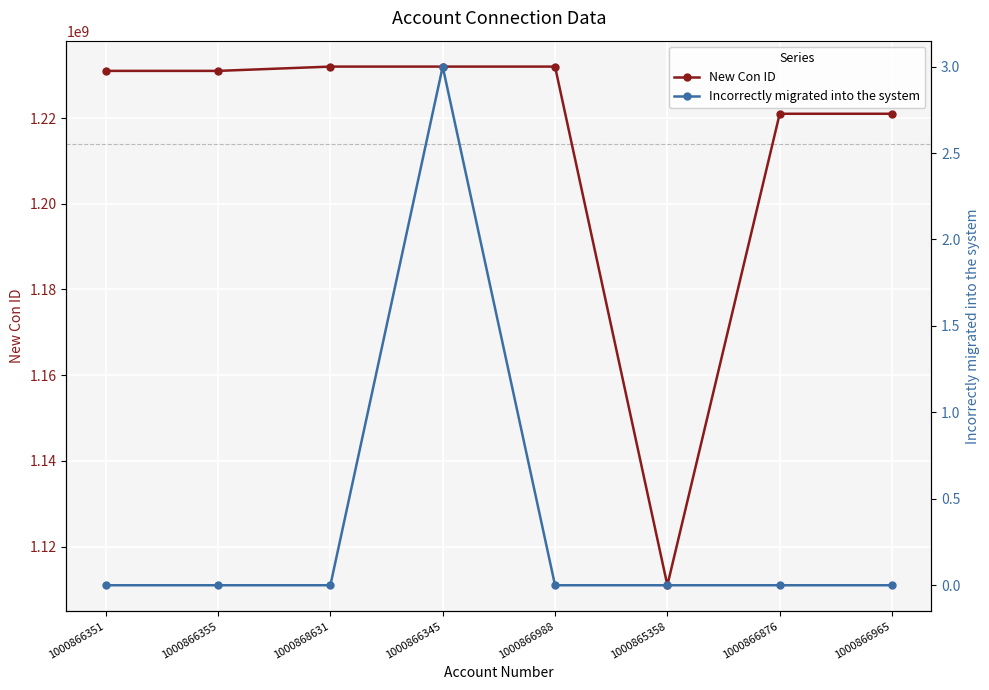

True or false: Incorrectly migrated into the system and New Con ID intersect in this chart.

False